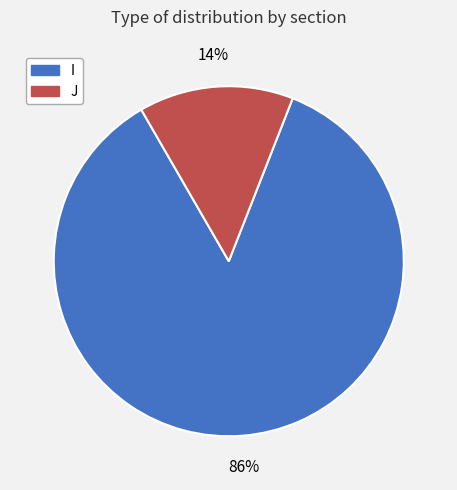

Count the number of slices in the pie.

2